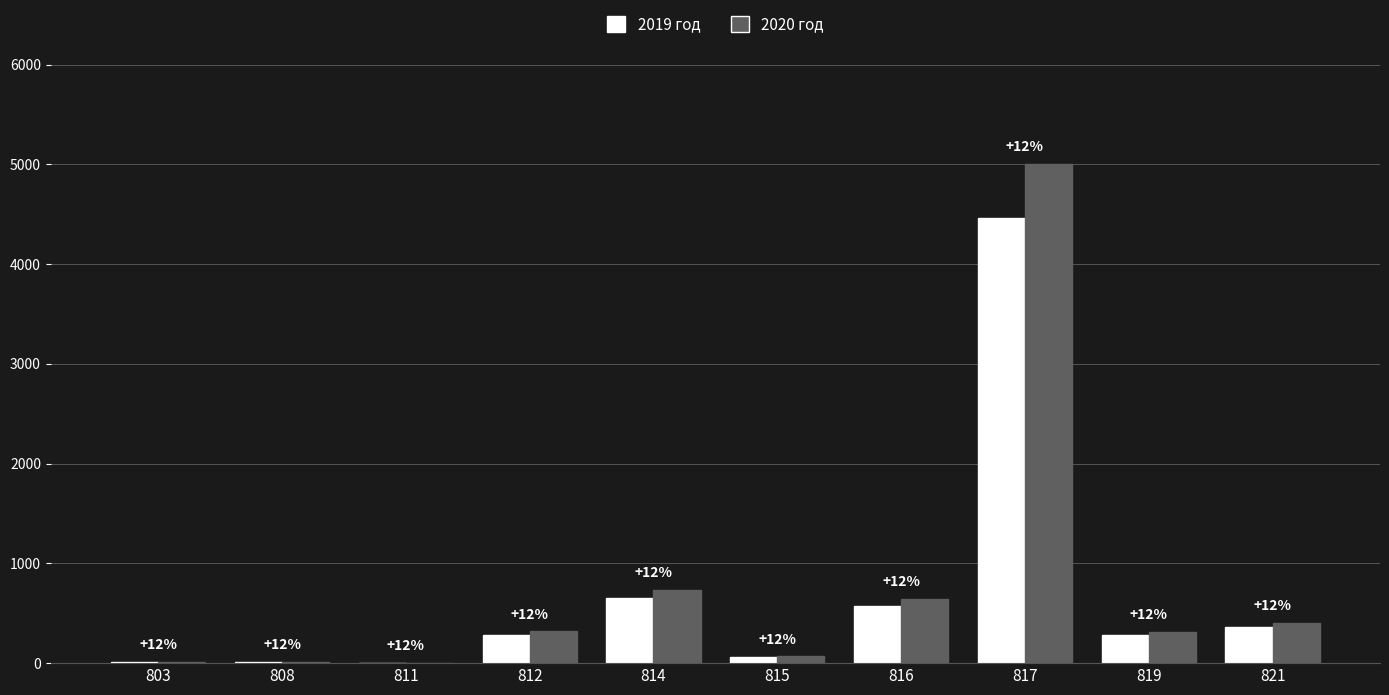

The 2019 год series shows 217.8 at 816. True or false?

False